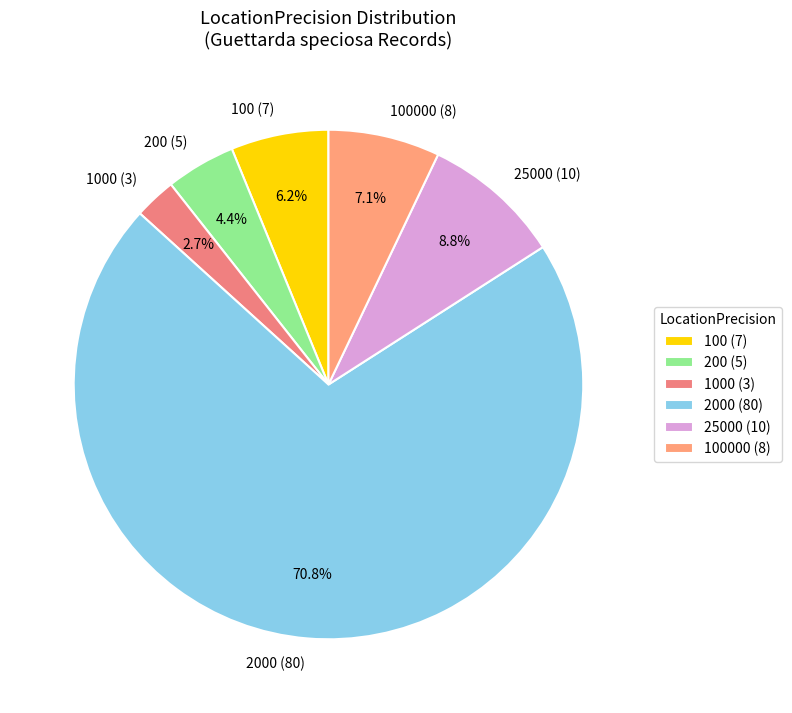

Rank the categories by value from highest to lowest.

2000 (80), 25000 (10), 100000 (8), 100 (7), 200 (5), 1000 (3)